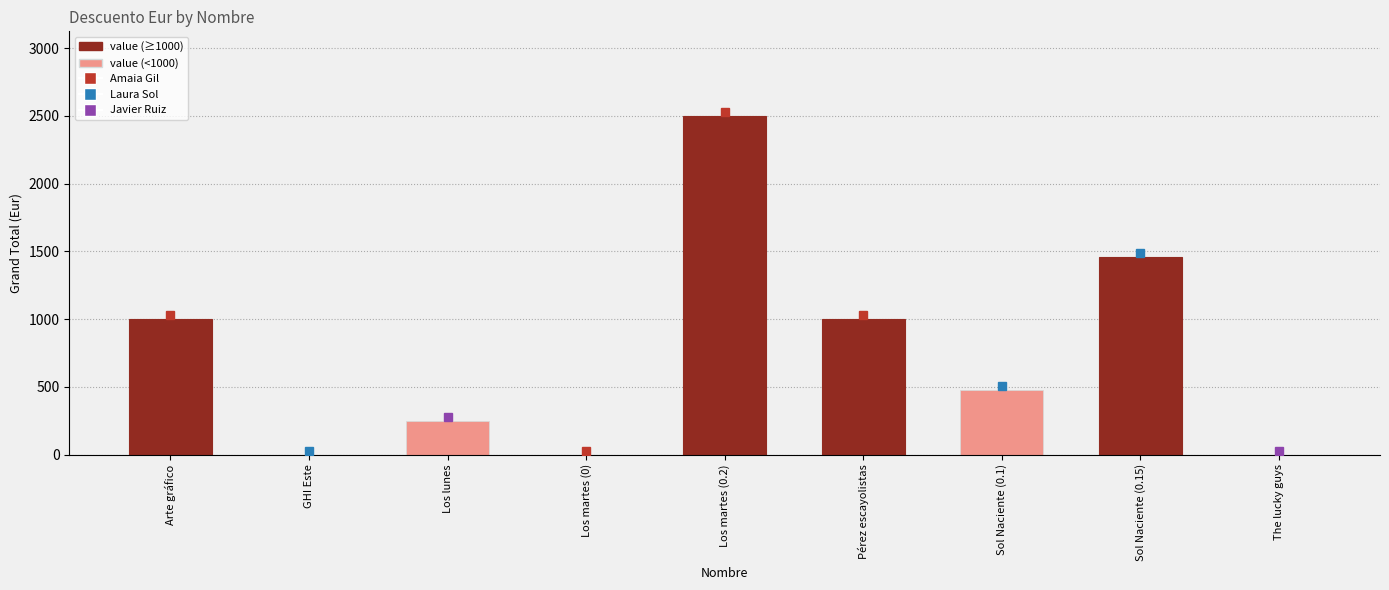

Between Arte gráfico and Sol Naciente (0.15), which is larger?

Sol Naciente (0.15)